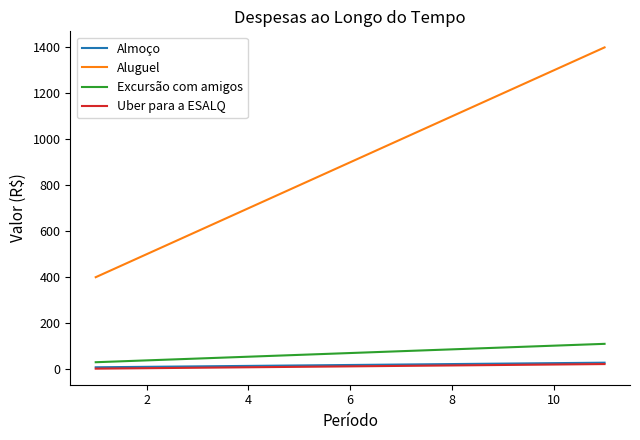

Which series has the largest range (max minus min)?

Aluguel